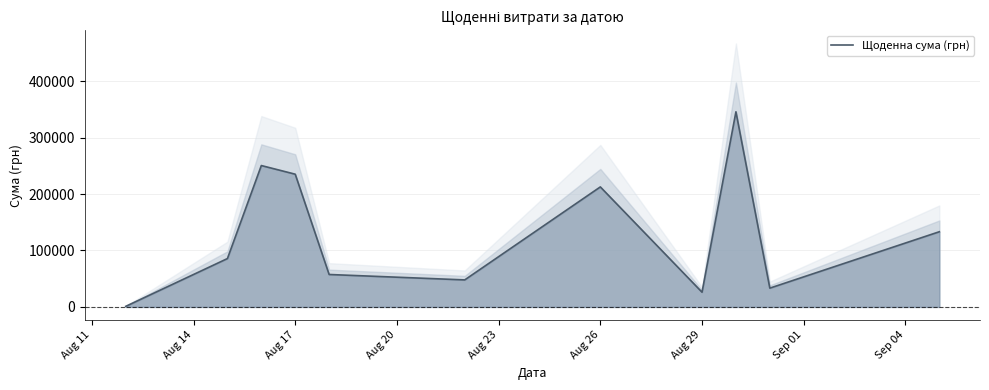

Does the chart display data point markers on the line(s)?

No